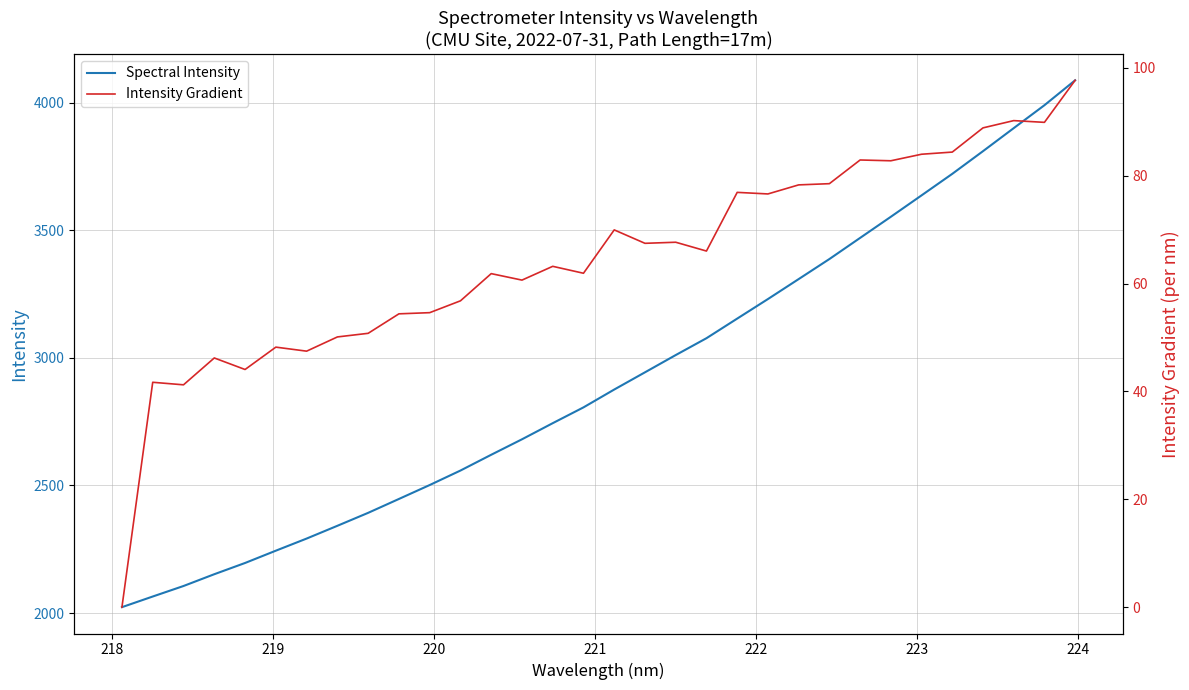

Which series has the widest spread of values?

Spectral Intensity